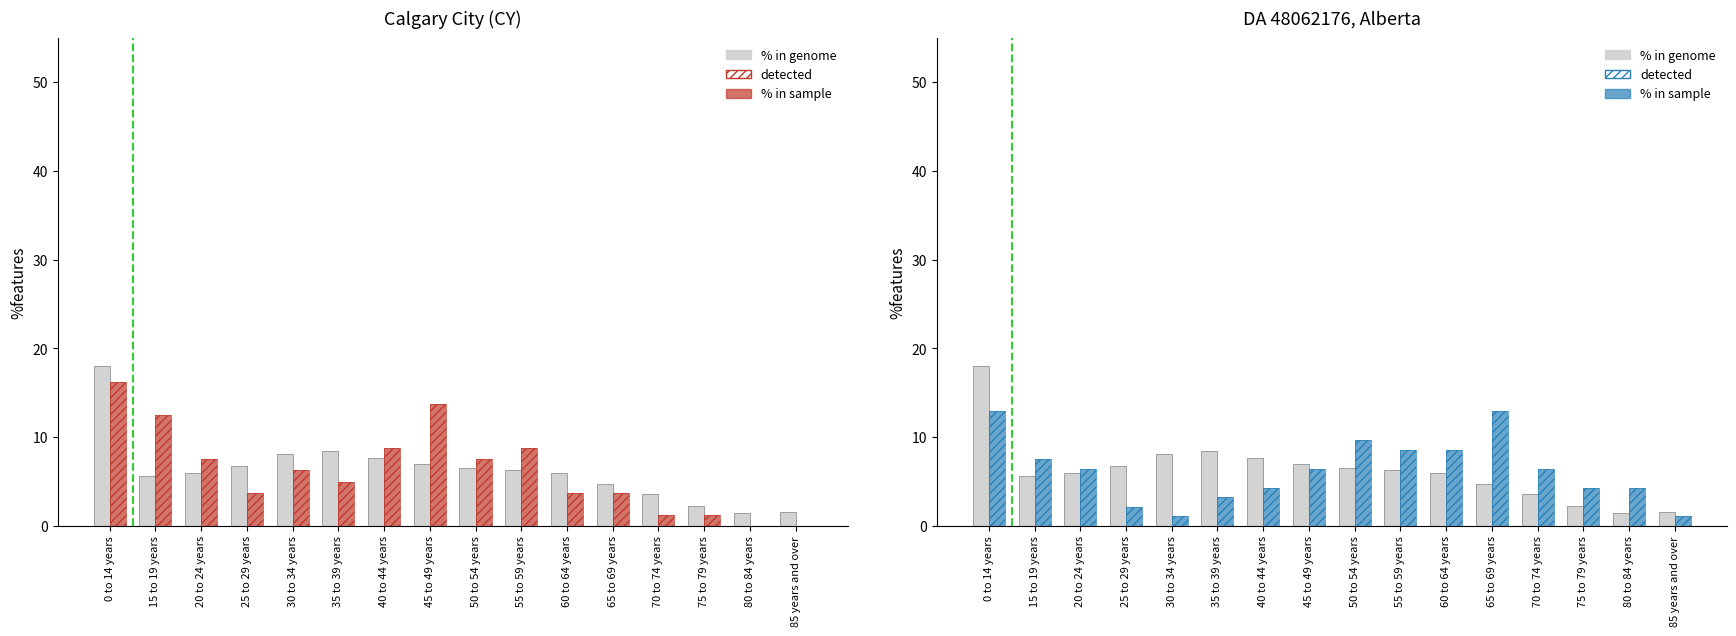

How many data points in % in genome are above 6?

8